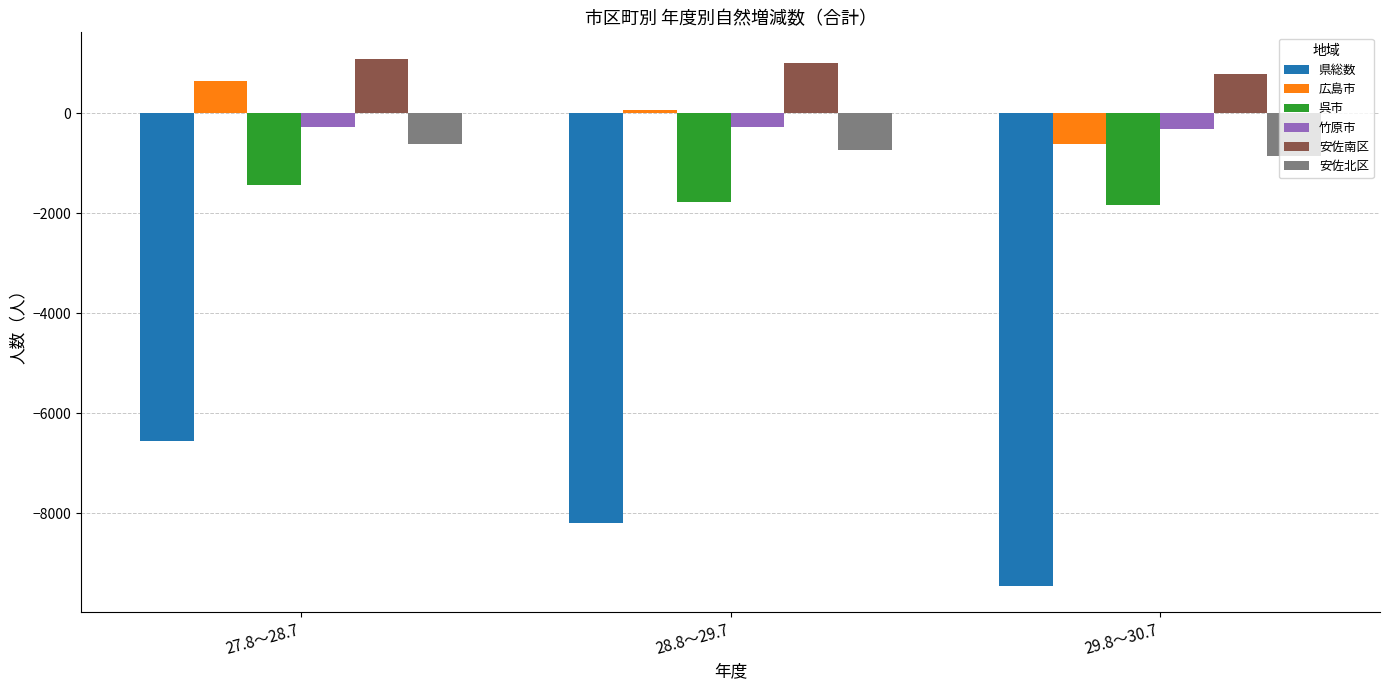

How many values in the 県総数 series are below -8192?

1